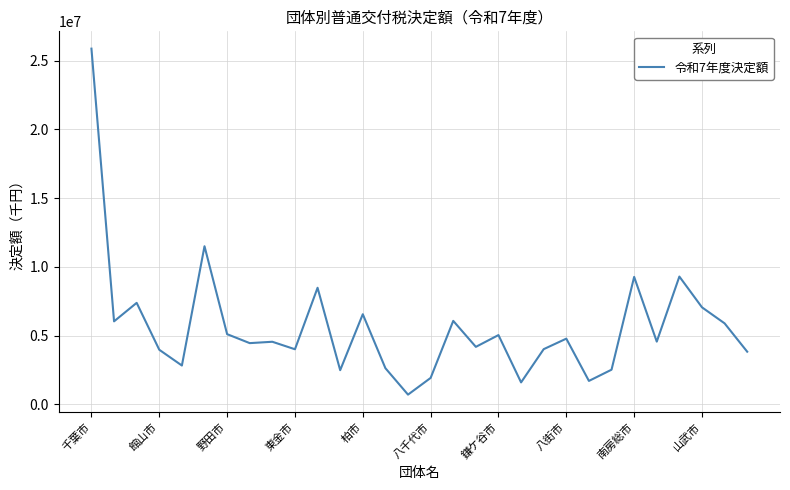

What is the maximum value shown in the chart?

25873337